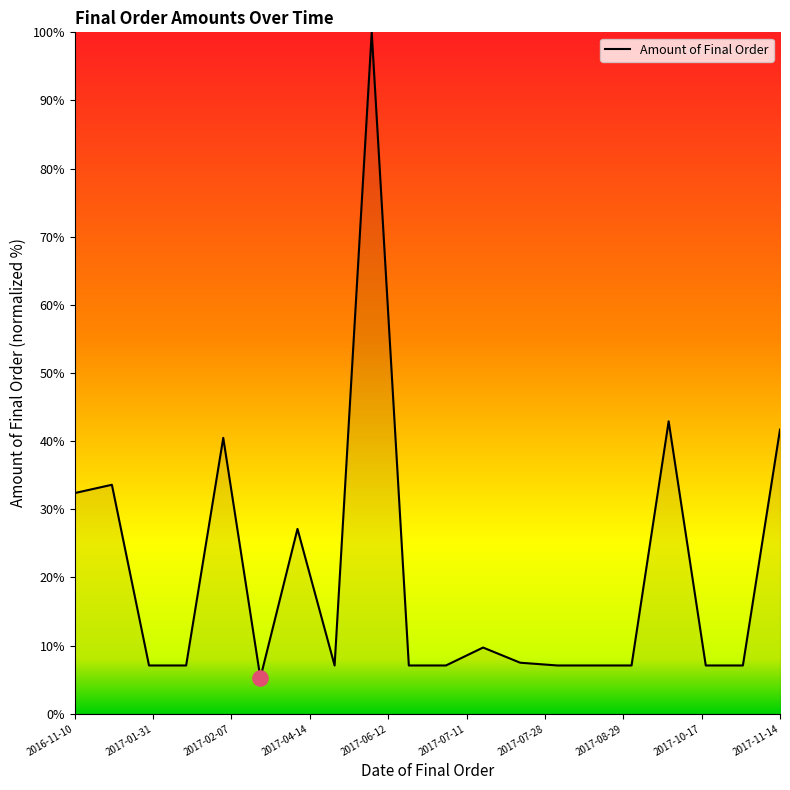

What is the minimum value shown in the chart?

5.3